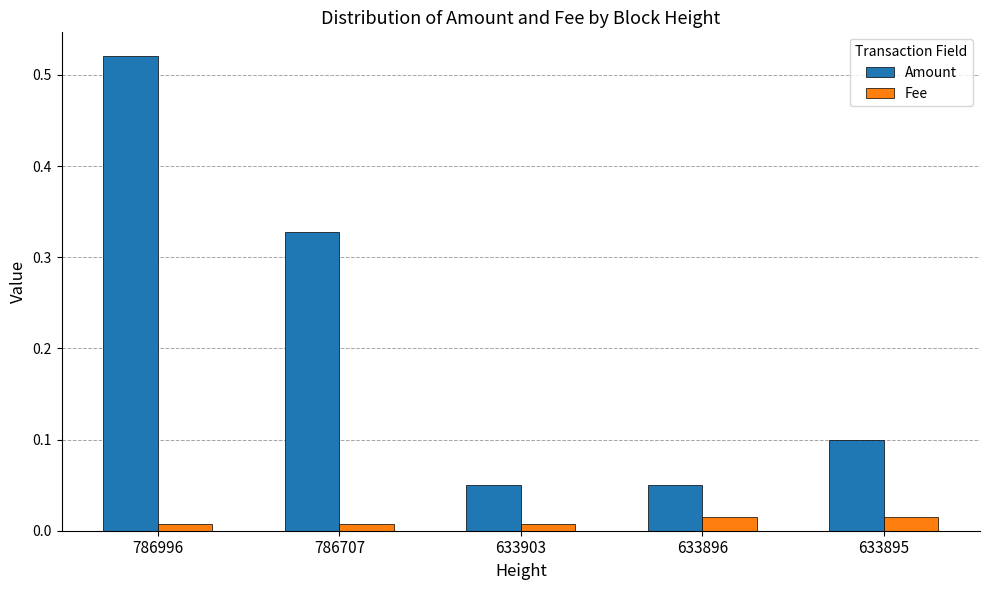

Which series has the widest spread of values?

Amount